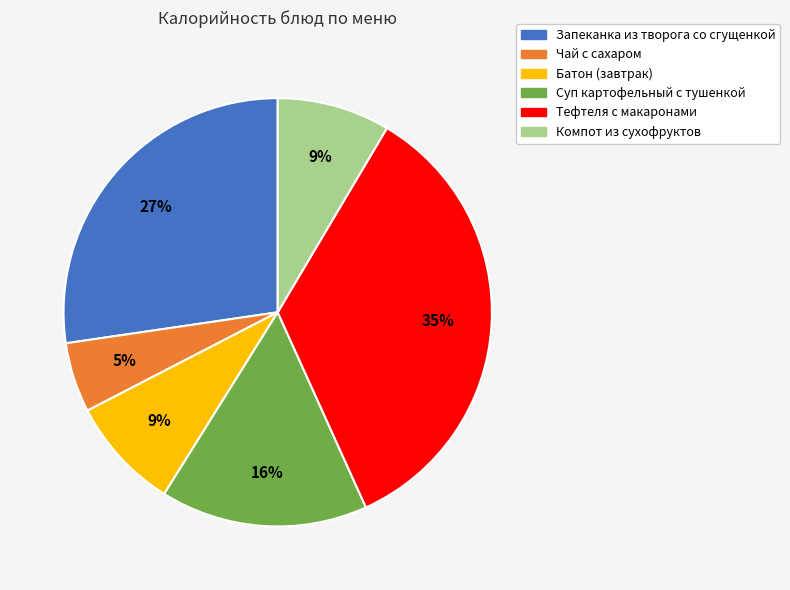

Is Суп картофельный с тушенкой the majority of the pie?

No